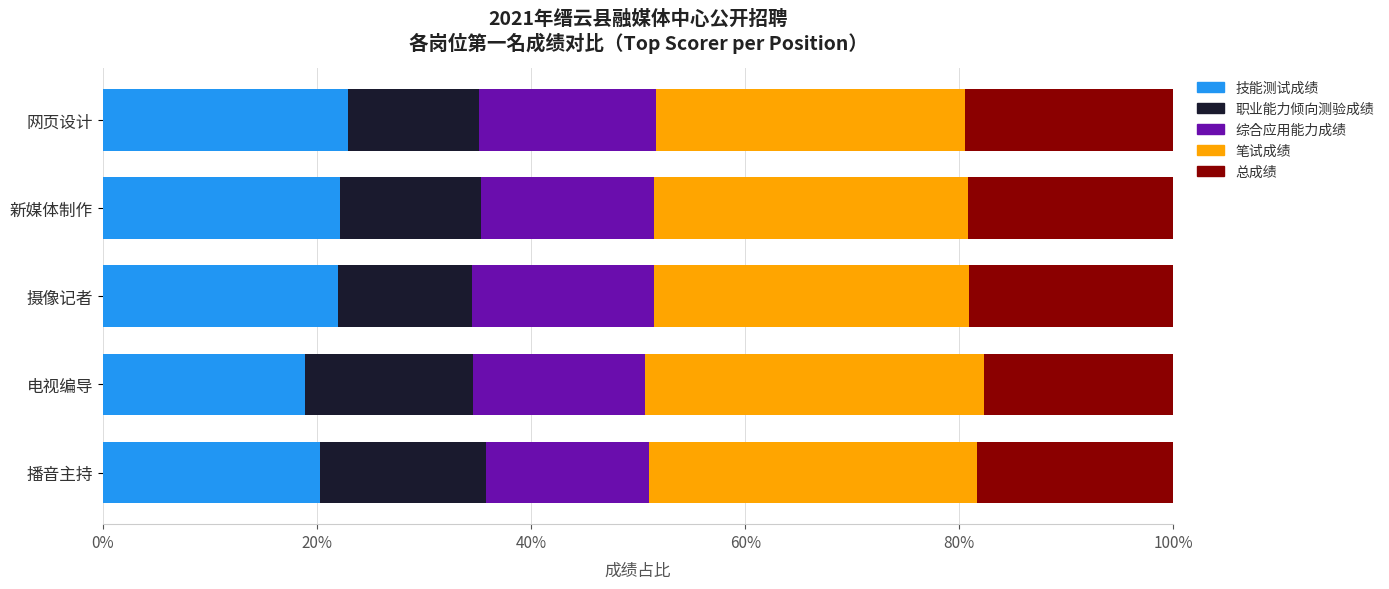

What is the average value of the 技能测试成绩 series?

21.3